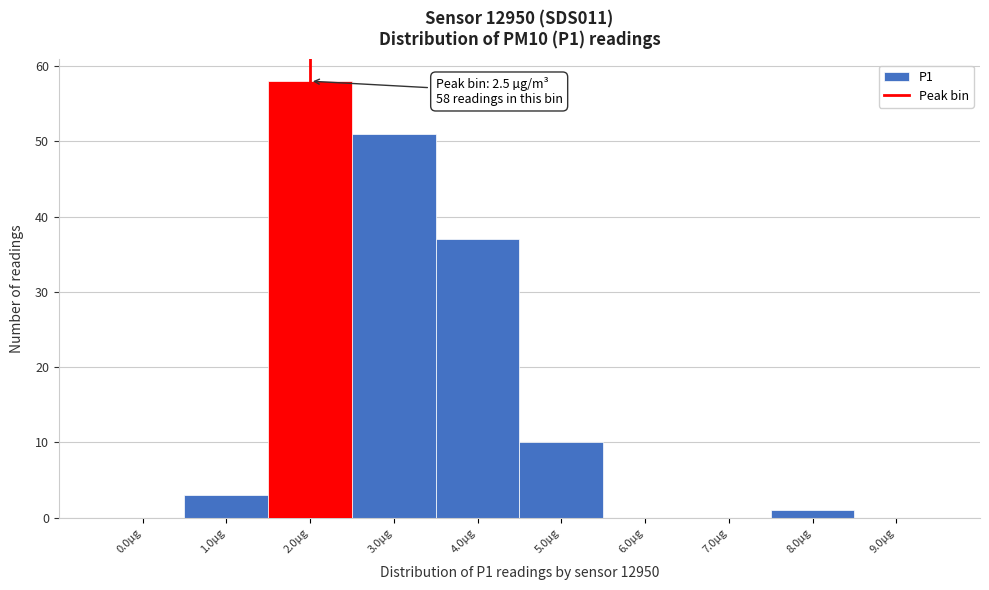

Reading left to right, extract all data points from this chart.

0.0µg=0	1.0µg=3	2.0µg=58	3.0µg=51	4.0µg=37	5.0µg=10	6.0µg=0	7.0µg=0	8.0µg=1	9.0µg=0